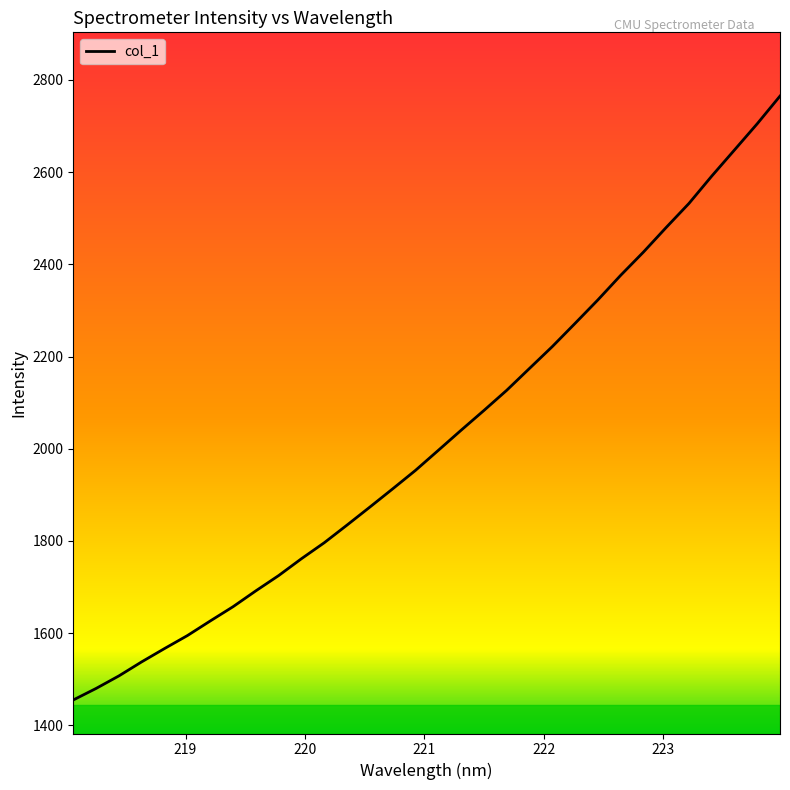

True or false: the data has more than 2 interior local peaks.

False